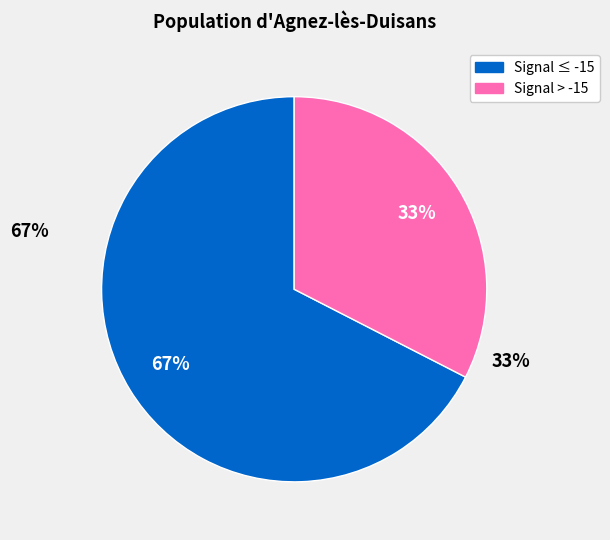

Is there any slice that represents more than half of the pie?

Yes